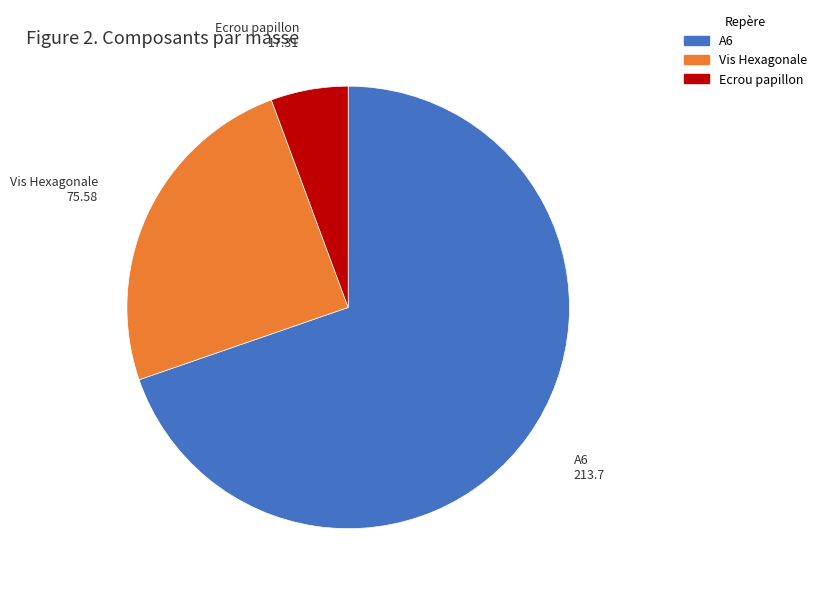

Count the number of slices in the pie.

3